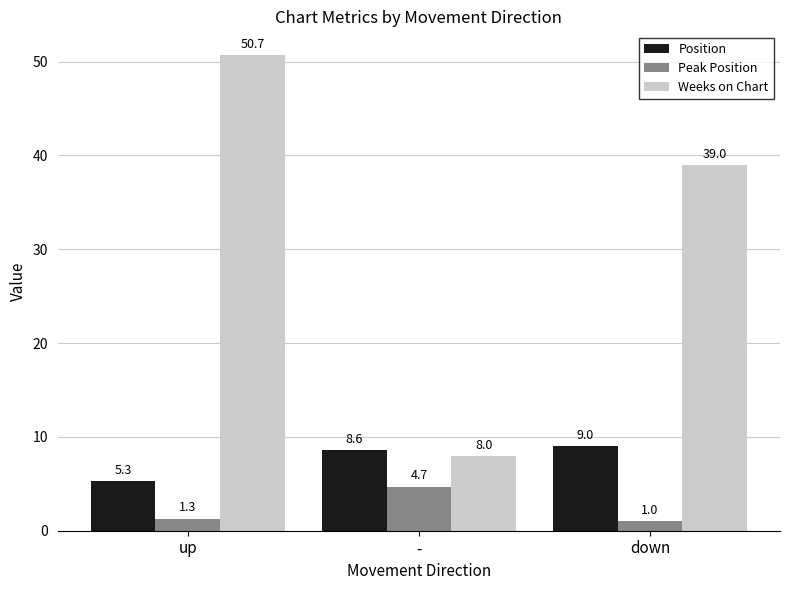

True or false: Peak Position has a value of 4.7 at -.

True